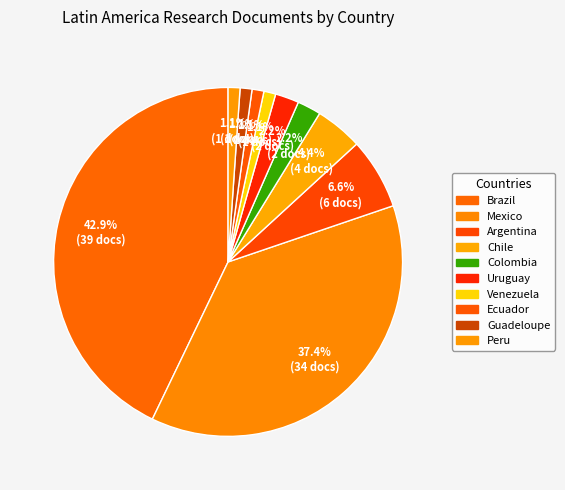

Does any single category account for the majority?

No